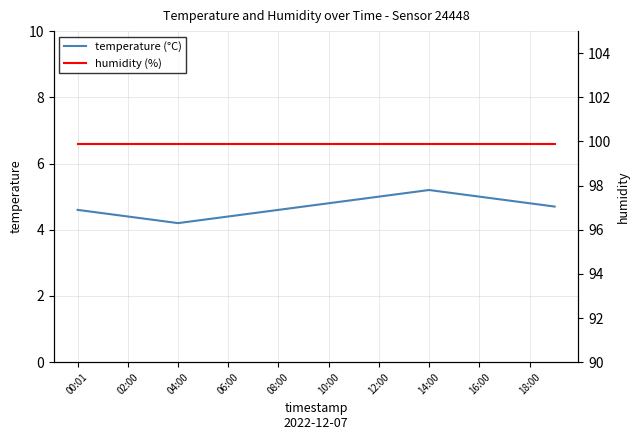

What value does the temperature (°C) series have at 12:00?

5.0